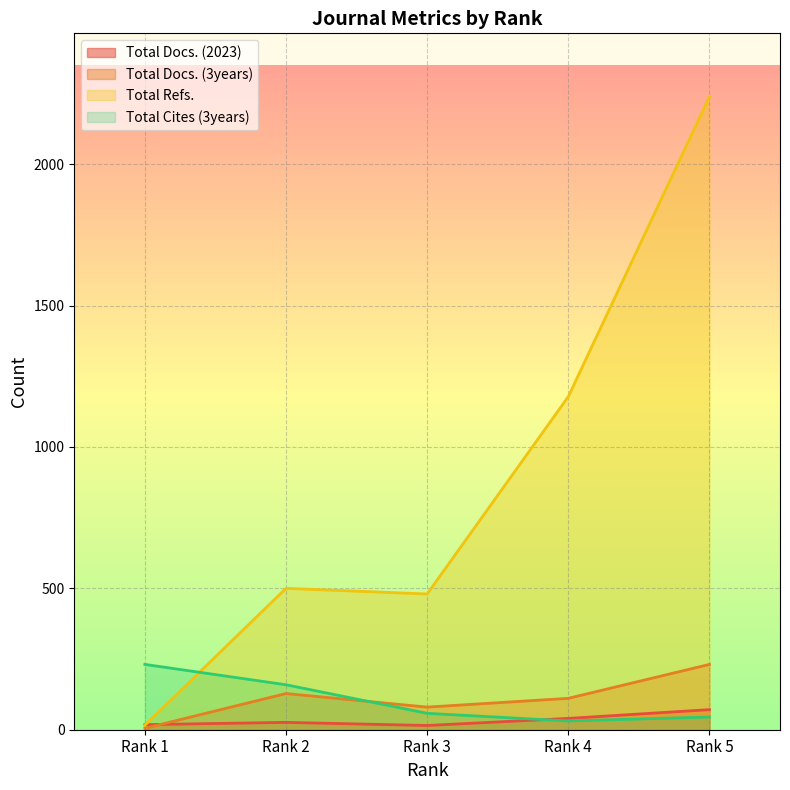

Does the chart display data point markers on the line(s)?

No